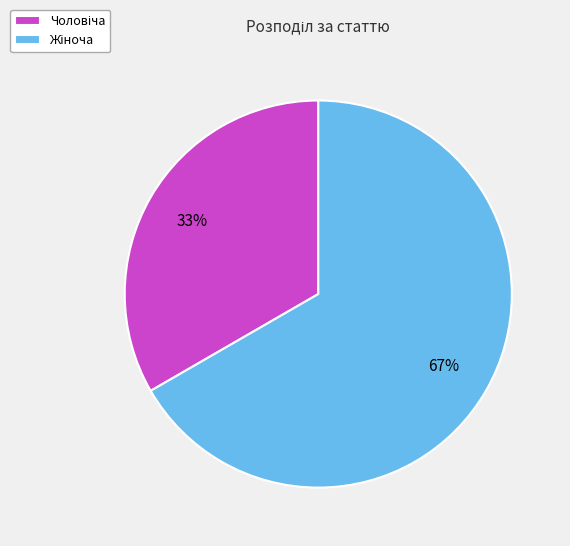

To the nearest percent, what is the average slice percentage?

50%